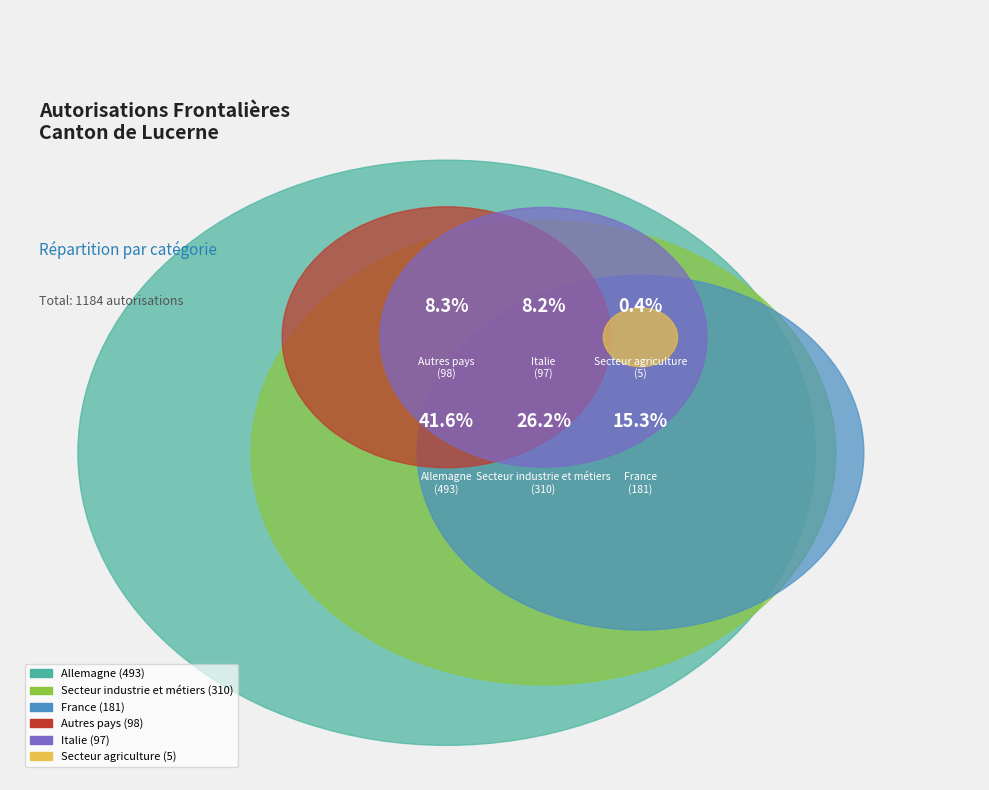

What percentage do Autres pays and France together represent?

23.6%